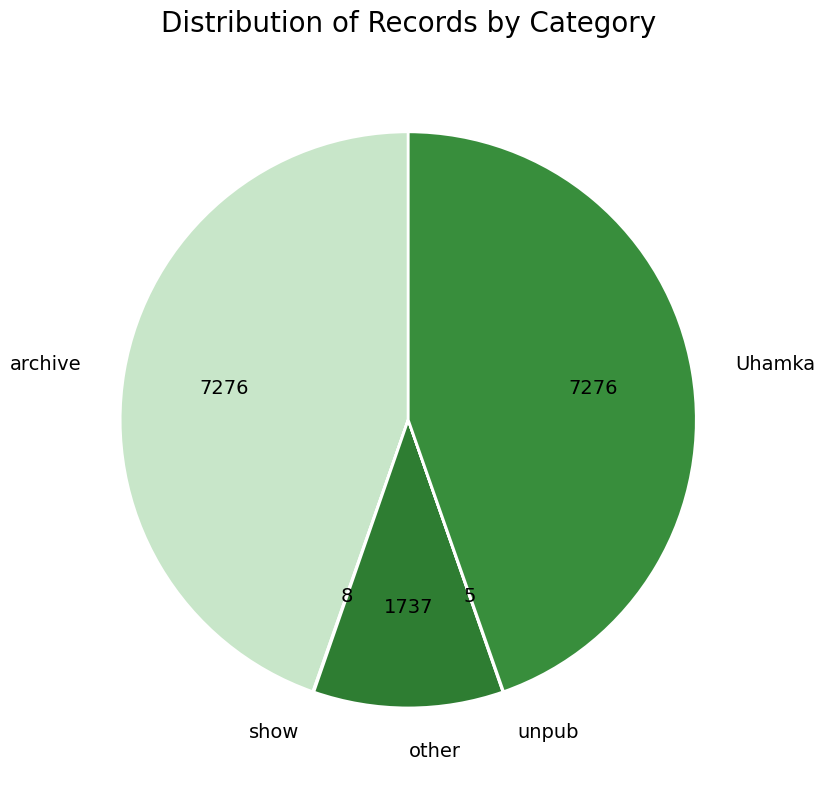

True or false: archive accounts for 56% of the total.

False